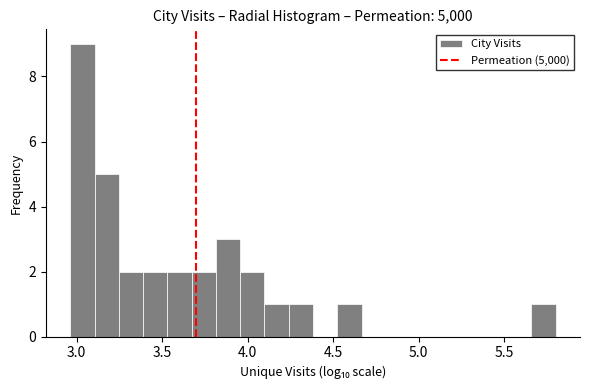

Around what value on the x-axis is the tallest bar? Give the approximate position of its centre, as read against the axis.

3.05